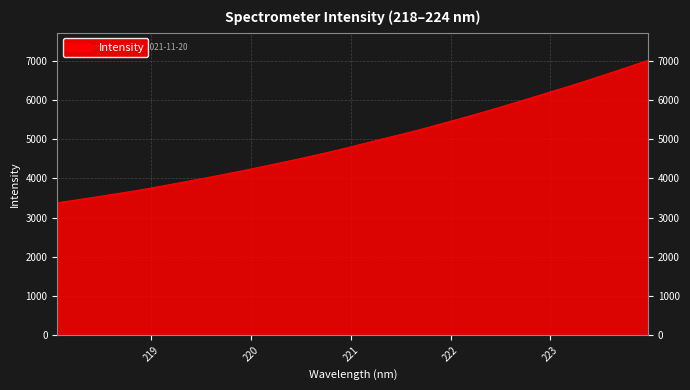

What is the difference between the maximum and minimum values?

3636.3